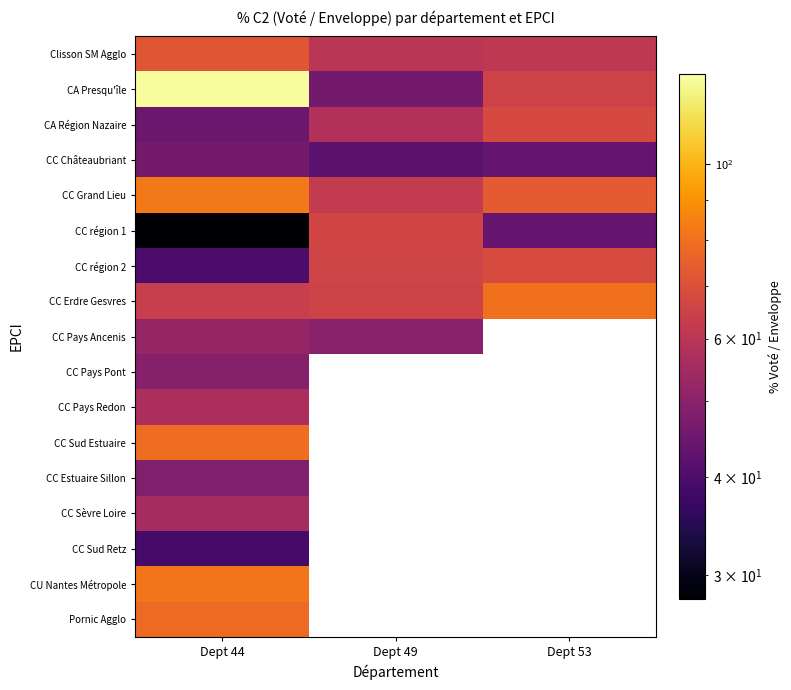

Rank the series at Dept 53 from highest to lowest value.

CC Erdre Gesvres, CC Grand Lieu, CA Région Nazaire, CA Presqu'île, Clisson SM Agglo, CC Châteaubriant, CC Pays Ancenis, CC Pays Pont, CC Pays Redon, CC Sud Estuaire, CC Estuaire Sillon, CC Sèvre Loire, CC Sud Retz, CU Nantes Métropole, Pornic Agglo, CC région 2, CC région 1